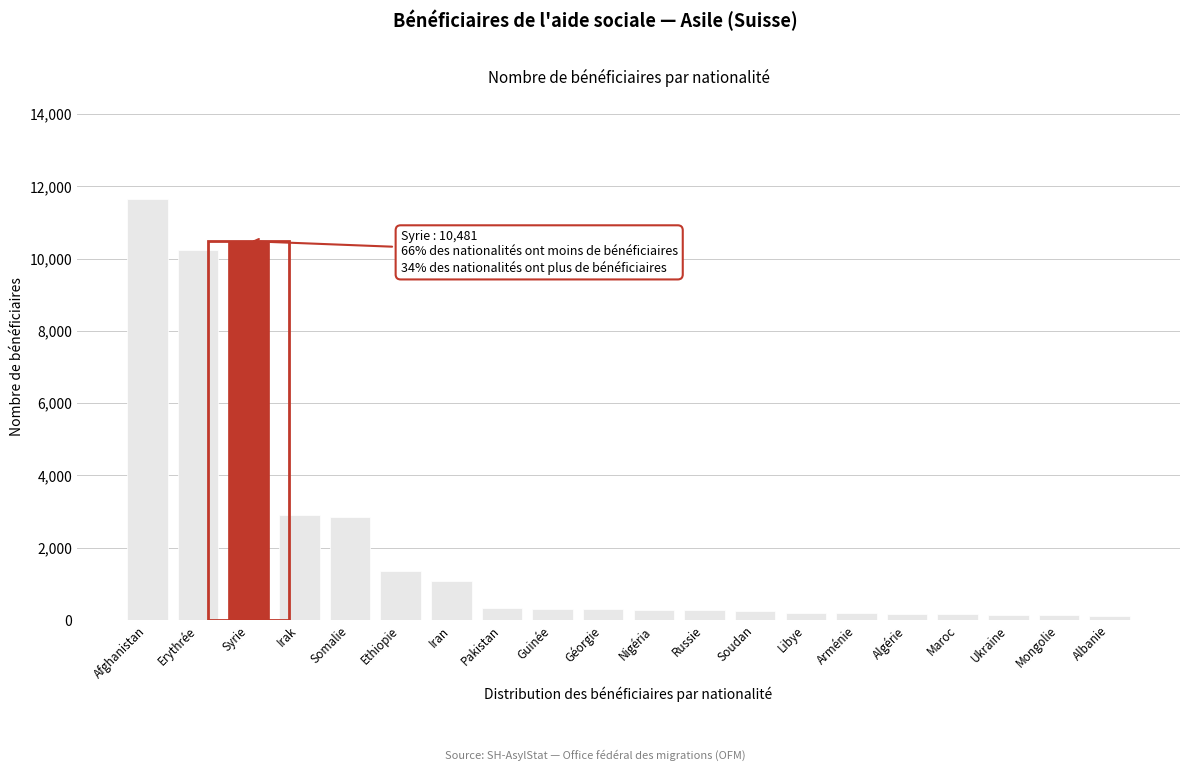

The value at Erythrée is 7145. True or false?

False